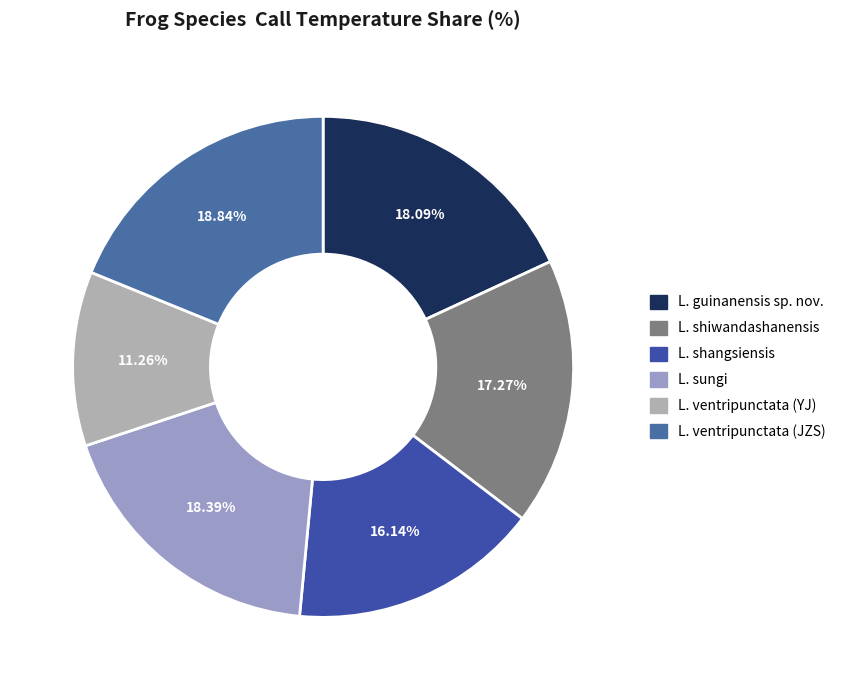

To the nearest percent, what percentage of the pie is L. ventripunctata (JZS)?

19%